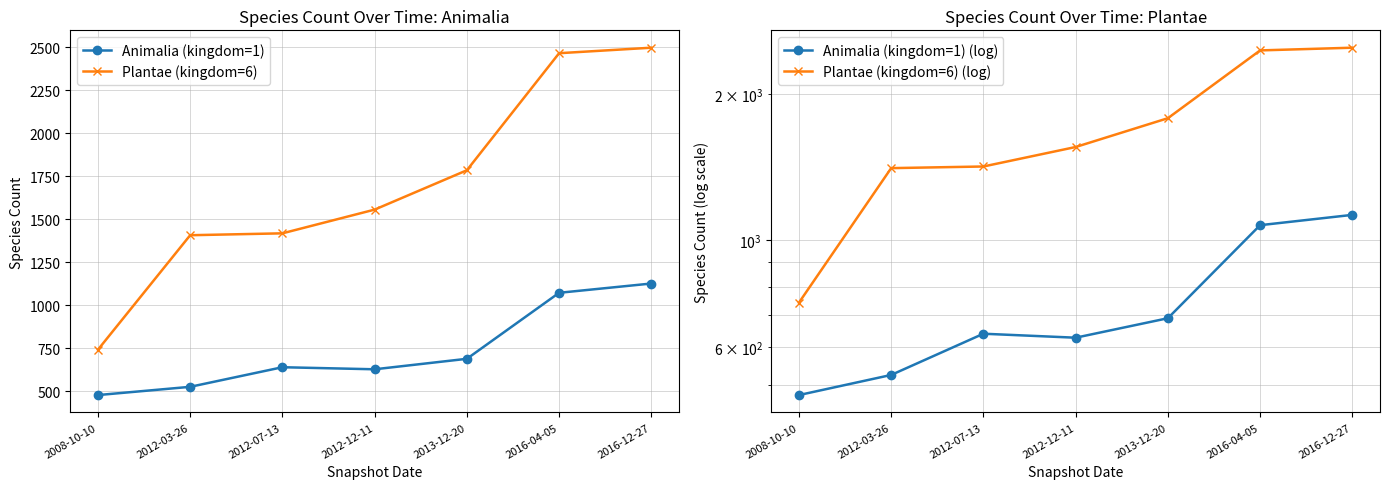

At 2012-03-26, list the series in order from smallest to largest.

Animalia (kingdom=1), Animalia (kingdom=1) (log), Plantae (kingdom=6), Plantae (kingdom=6) (log)